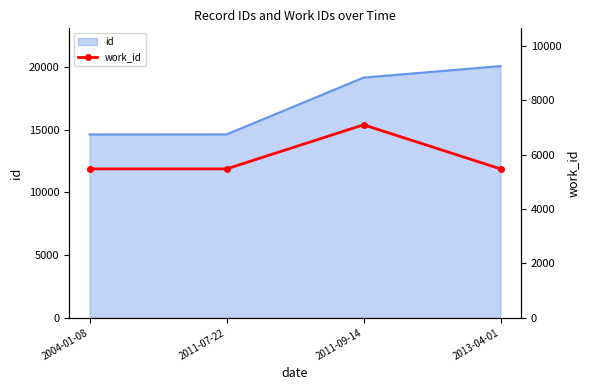

What is the label of the 2nd point from the left?

2011-07-22